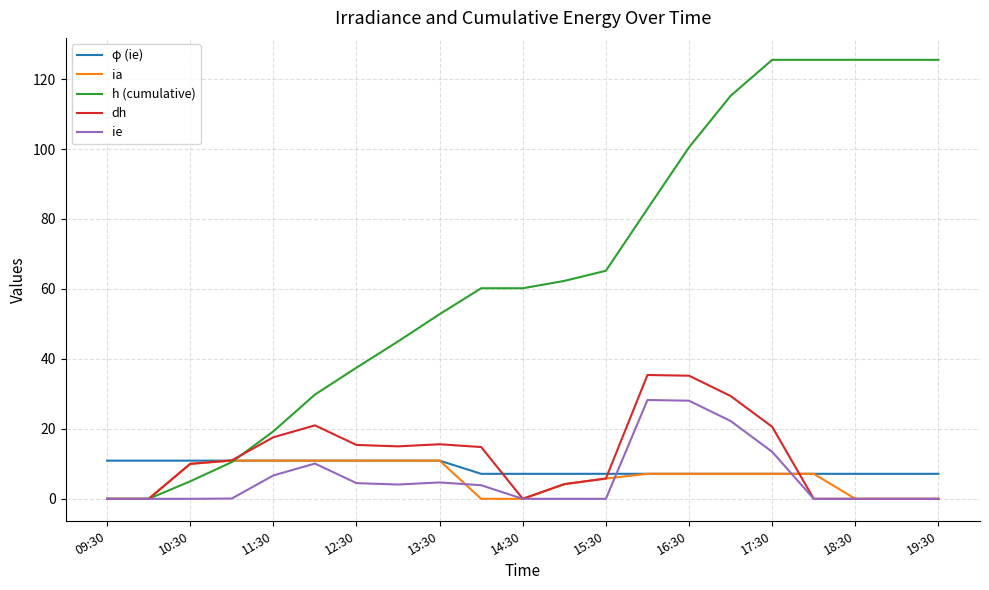

How many lines are shown in the chart?

5